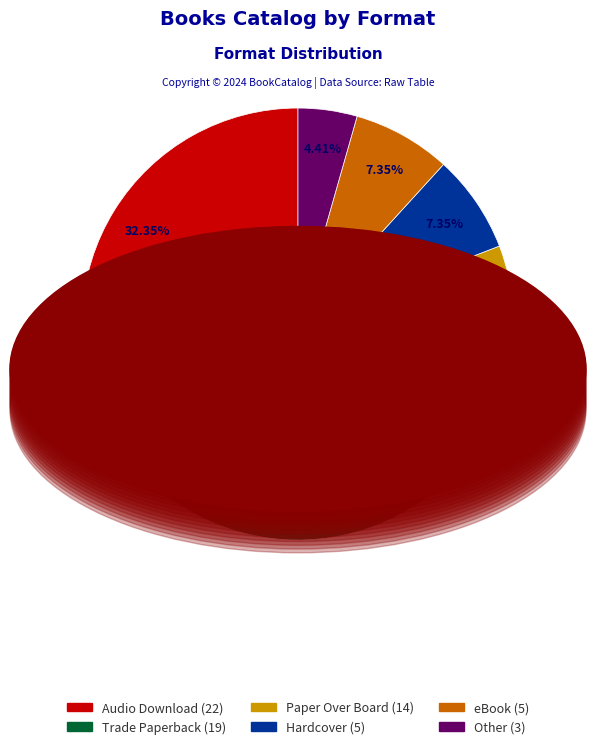

How many segments does this pie chart have?

6